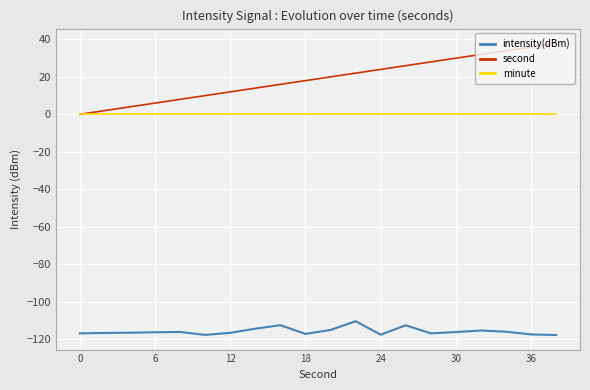

True or false: intensity(dBm) and second cross at least once.

False